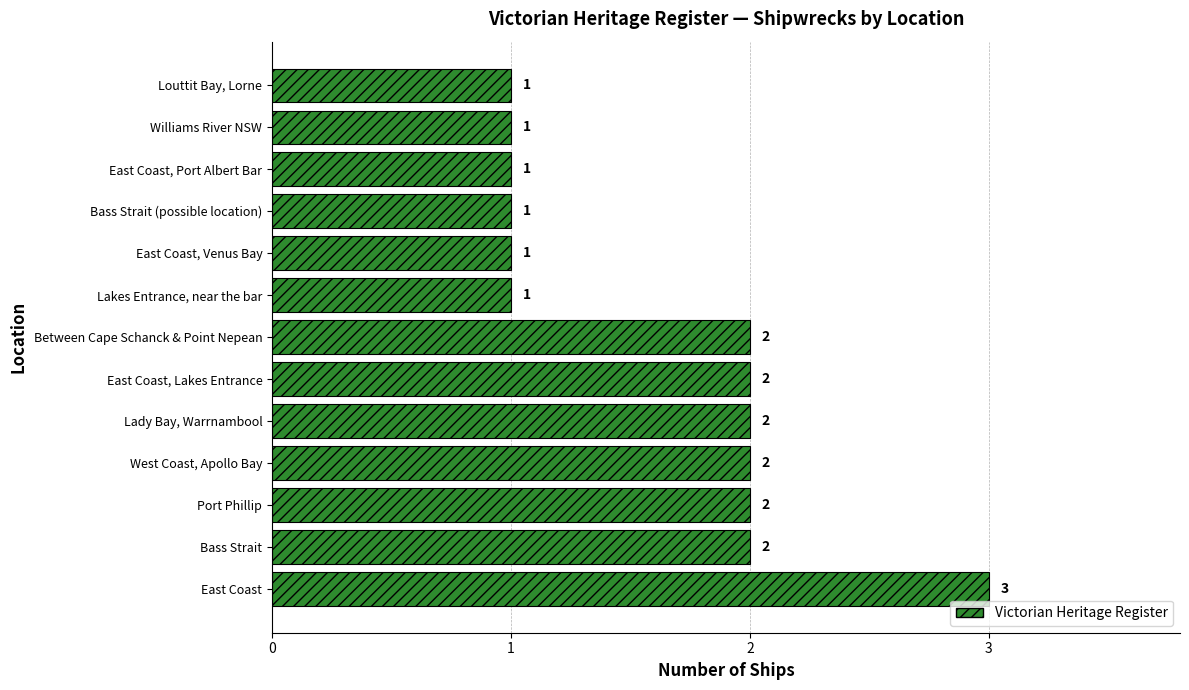

What is the sum of all values?

21